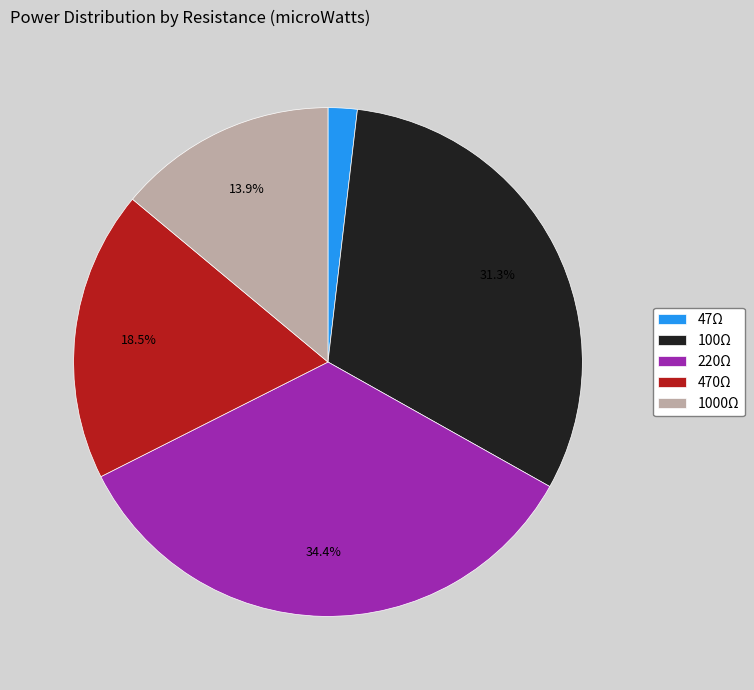

Which category has the smallest portion of the pie?

47Ω